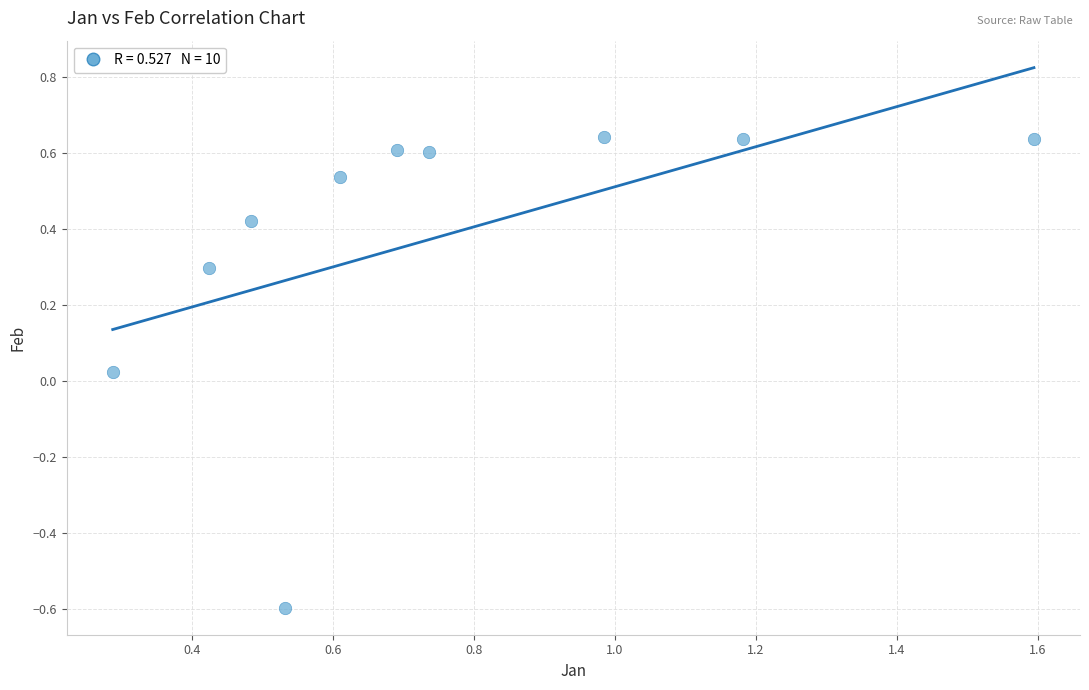

What is the average X value?

0.8